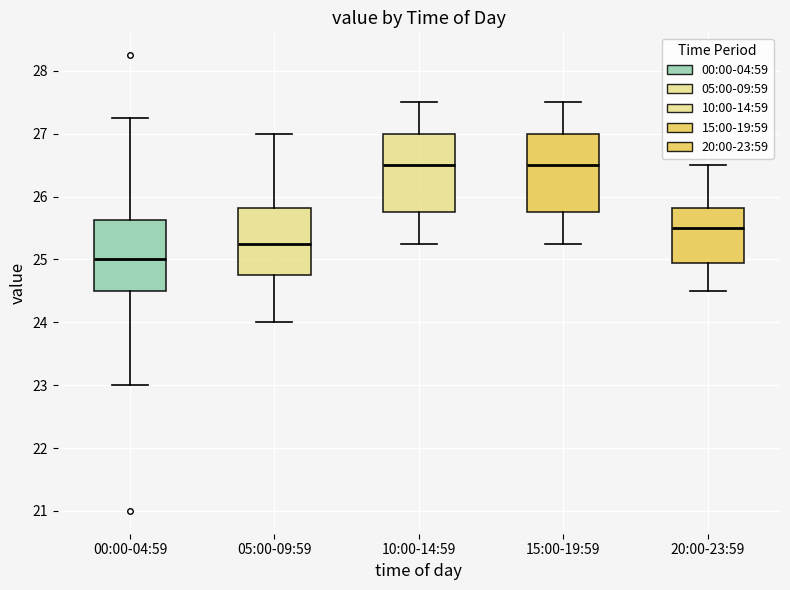

Reading left to right, transcribe this box plot: for each box, give where its median line is, the range the box spans, and where its two whiskers end, as read against the y-axis. The values are not printed on the chart, so give them approximately, as read against the axis.

00:00-04:59: median 25.0, box 24.5 to 25.6, whiskers 23.0 to 27.3
05:00-09:59: median 25.3, box 24.8 to 25.8, whiskers 24.0 to 27.0
10:00-14:59: median 26.5, box 25.8 to 27.0, whiskers 25.3 to 27.5
15:00-19:59: median 26.5, box 25.8 to 27.0, whiskers 25.3 to 27.5
20:00-23:59: median 25.5, box 24.9 to 25.8, whiskers 24.5 to 26.5